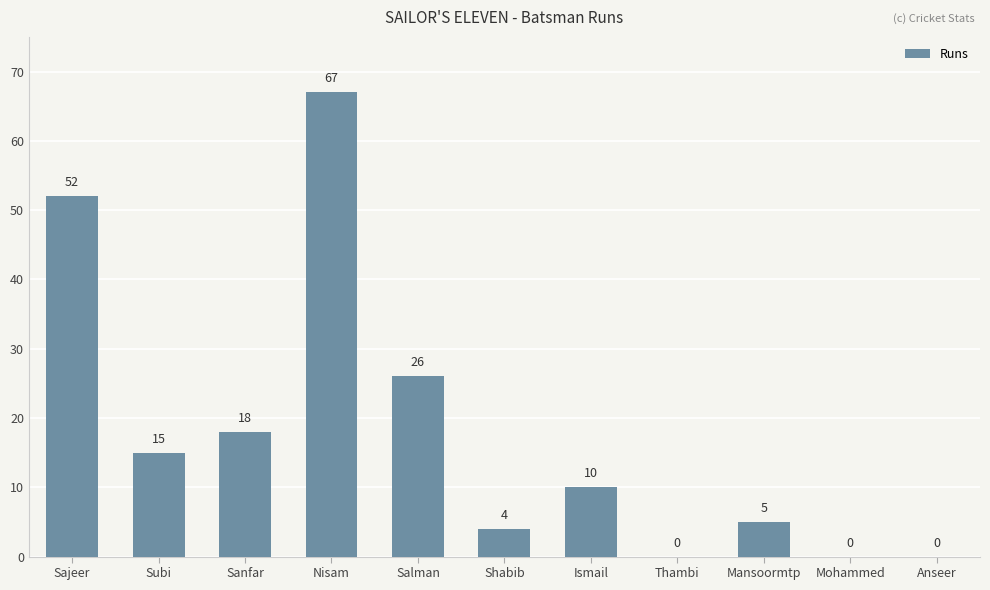

What is the sum of the values at Nisam and Anseer?

67